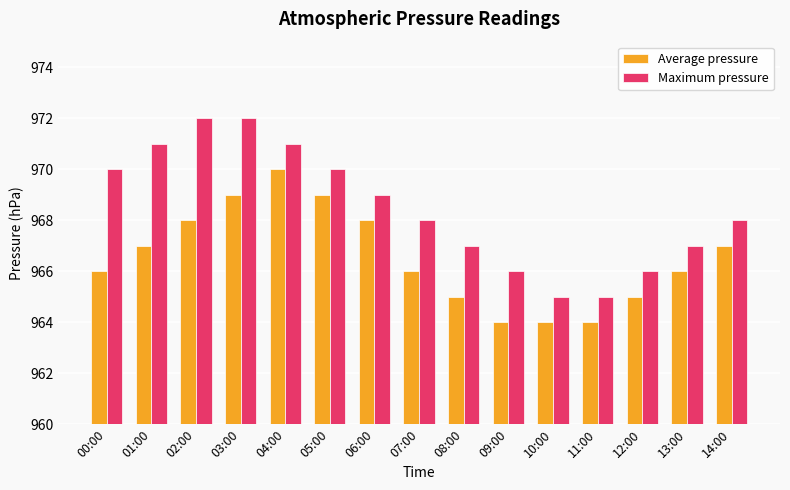

Rank the series by their maximum value, from highest to lowest.

Maximum pressure, Average pressure